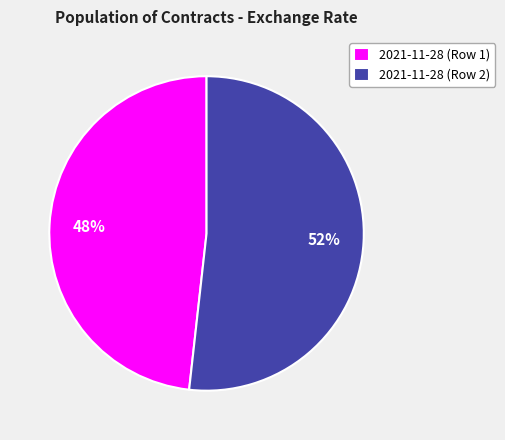

Which has a higher value, 2021-11-28 (Row 1) or 2021-11-28 (Row 2)?

2021-11-28 (Row 2)